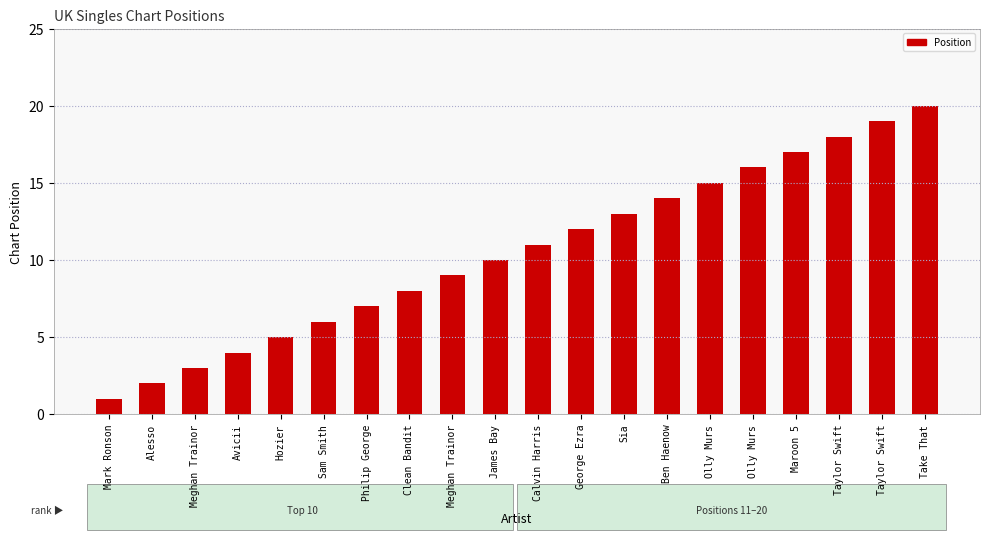

How many data points are less than 11?

10